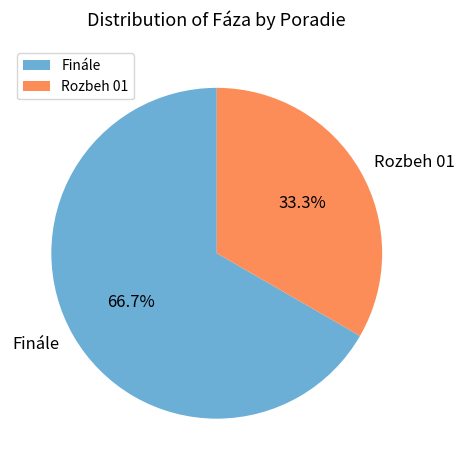

Rank the categories by value from lowest to highest.

Rozbeh 01, Finále